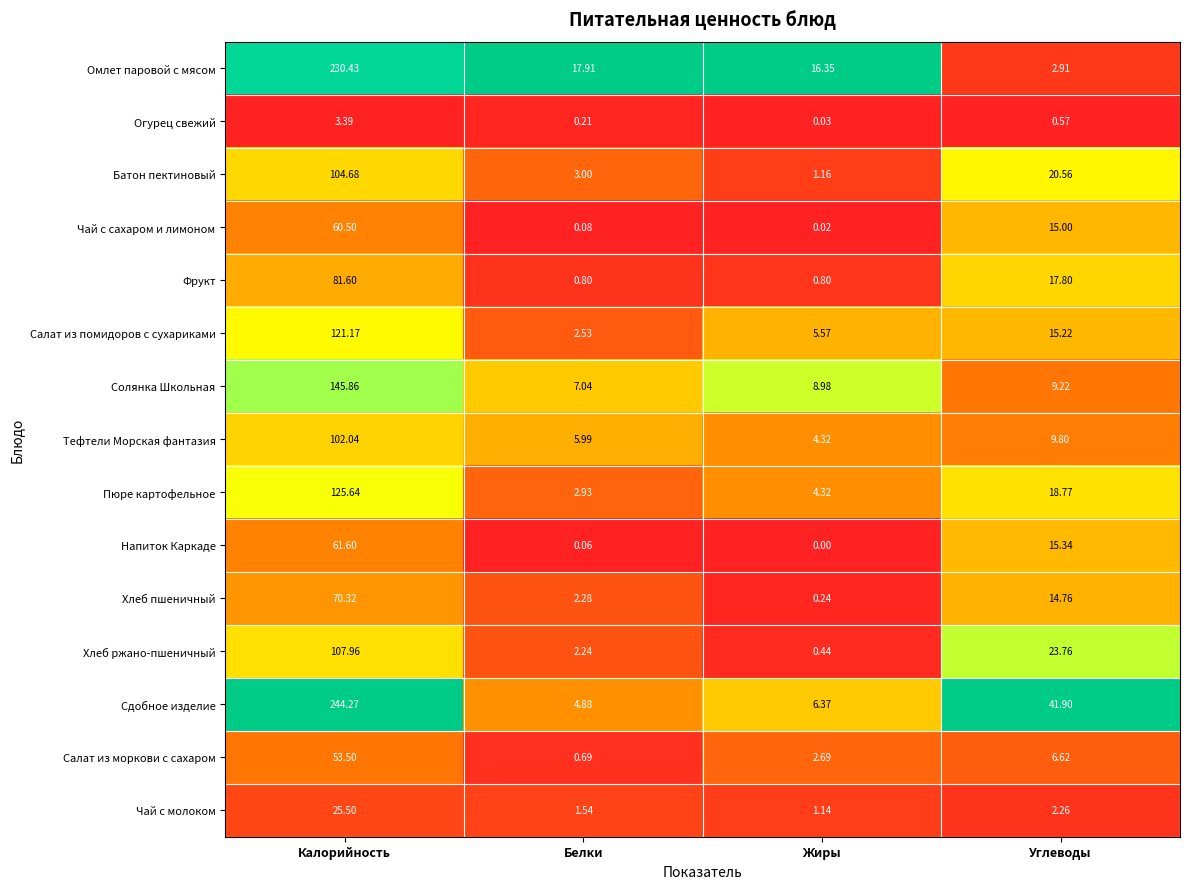

At which label does Солянка Школьная first exceed 9?

Калорийность